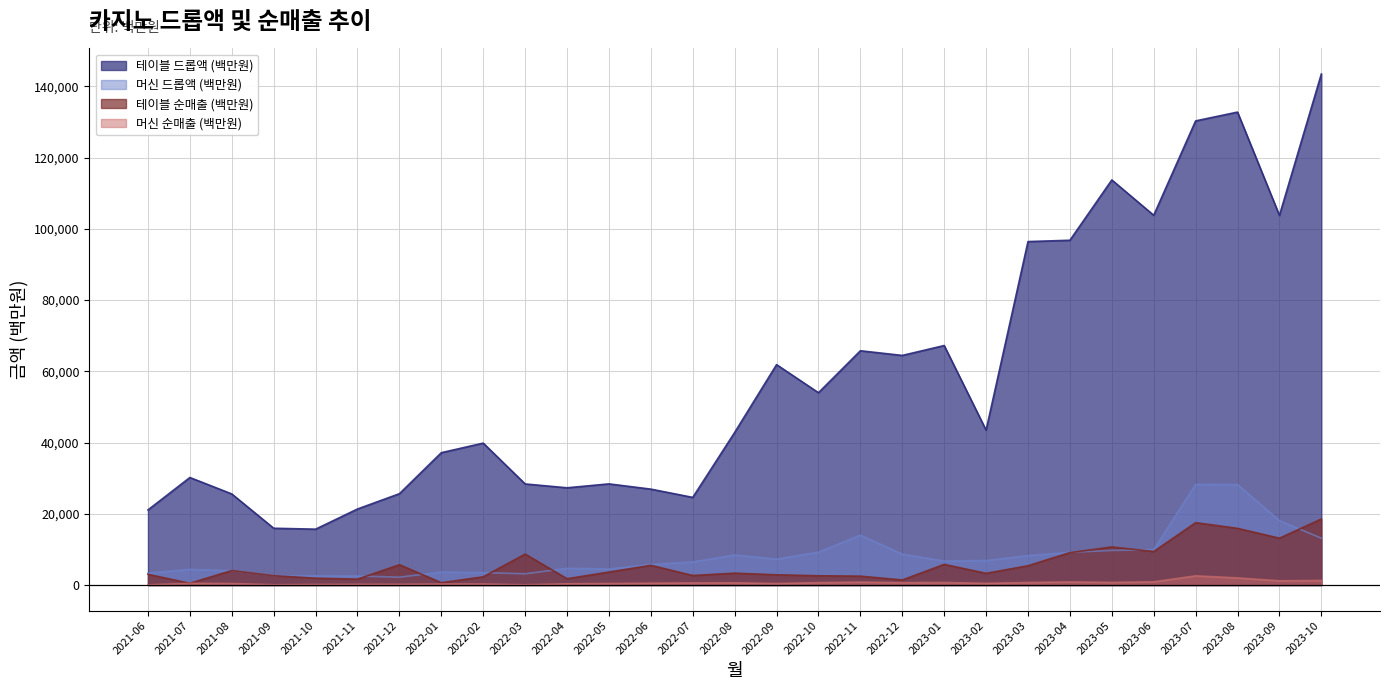

What value does the 머신 드롭액 (백만원) series have at 2022-04?

4681.5